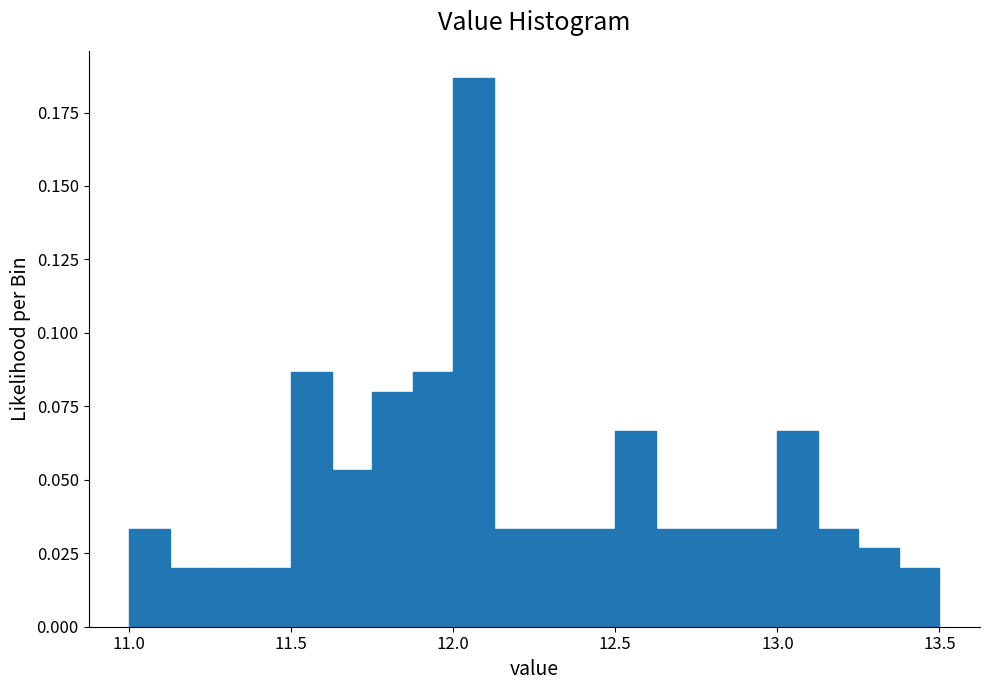

Around what value on the x-axis is the tallest bar? Give the approximate position of its centre, as read against the axis.

12.05